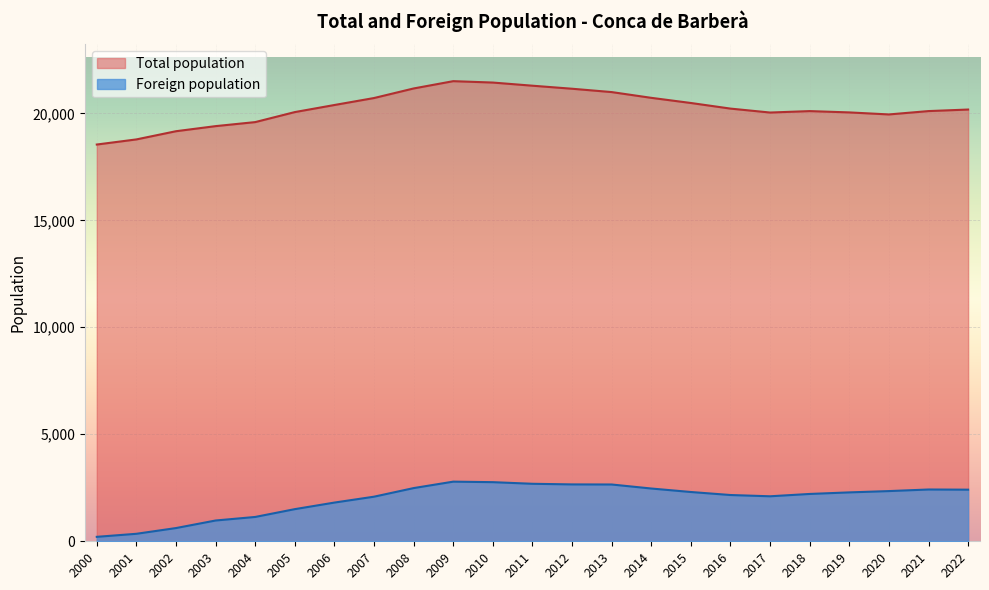

What is the total value across all series at 2006?

22197